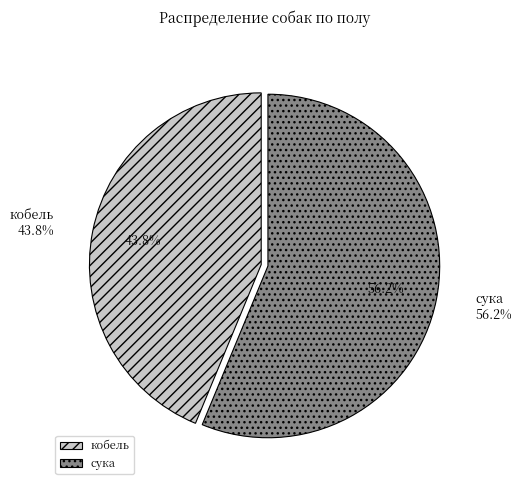

The сука slice represents 53% of the pie. True or false?

False